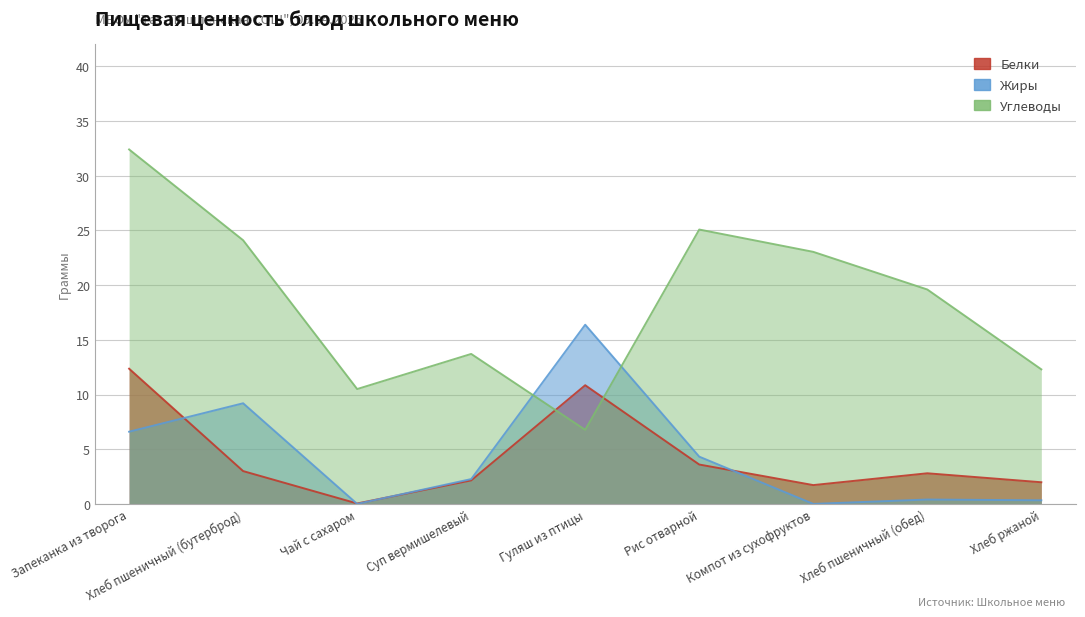

Is the value of Жиры at Компот из сухофруктов greater than the value of Белки at Суп вермишелевый?

No